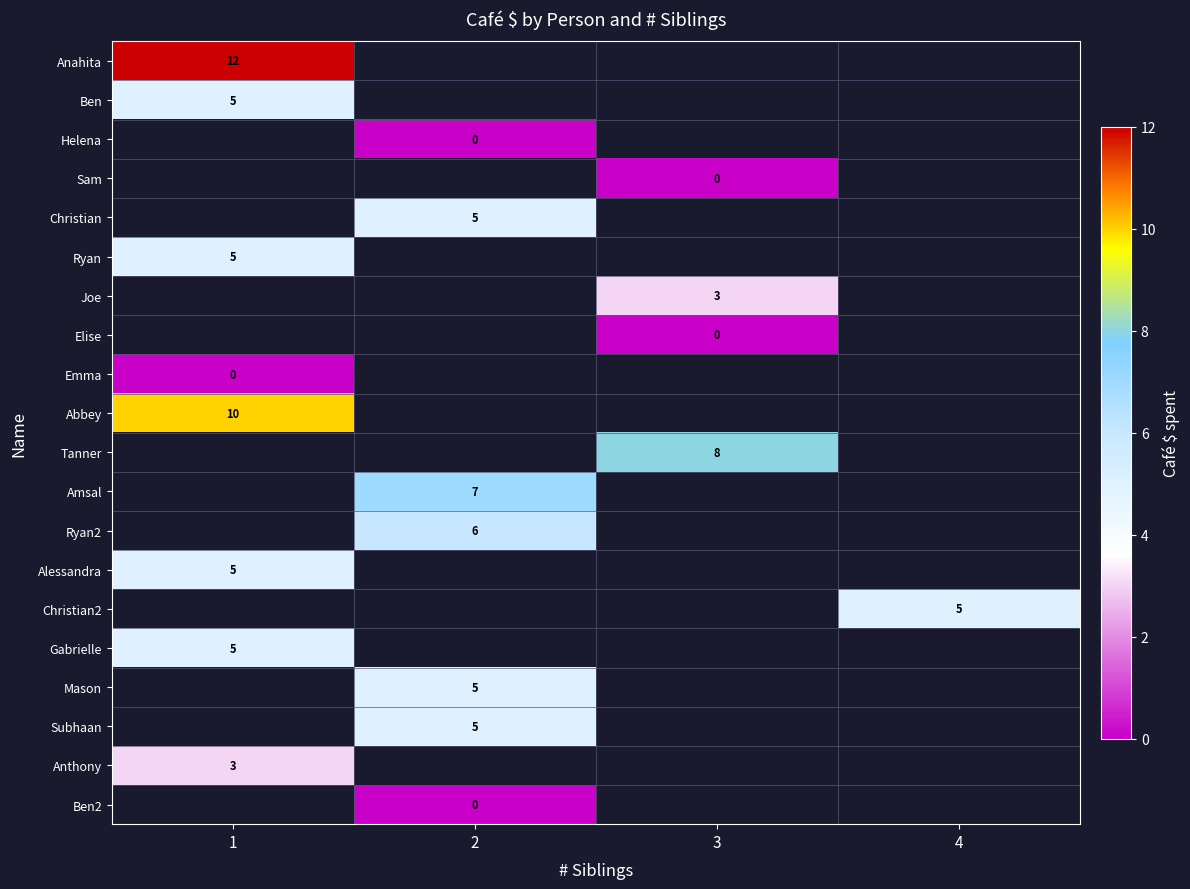

The Ryan series shows 3 at 1. True or false?

False